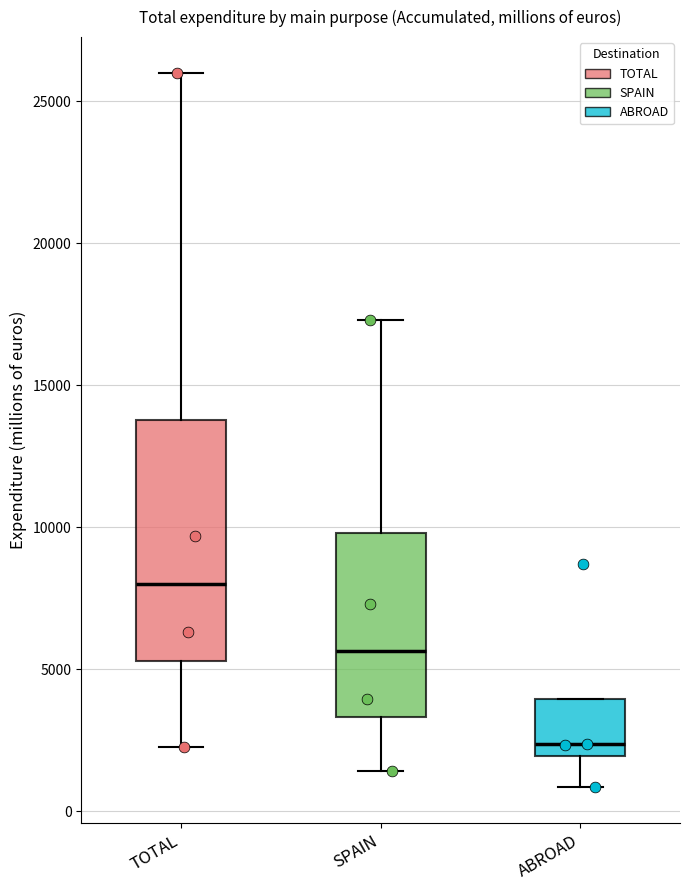

Reading left to right, transcribe this box plot: for each box, give where its median line is, the range the box spans, and where its two whiskers end, as read against the y-axis. The values are not printed on the chart, so give them approximately, as read against the axis.

TOTAL: median 8000, box 5500 to 14000, whiskers 2000 to 26000
SPAIN: median 5500, box 3500 to 10000, whiskers 1500 to 17500
ABROAD: median 2500, box 2000 to 4000, whiskers 1000 to 4000